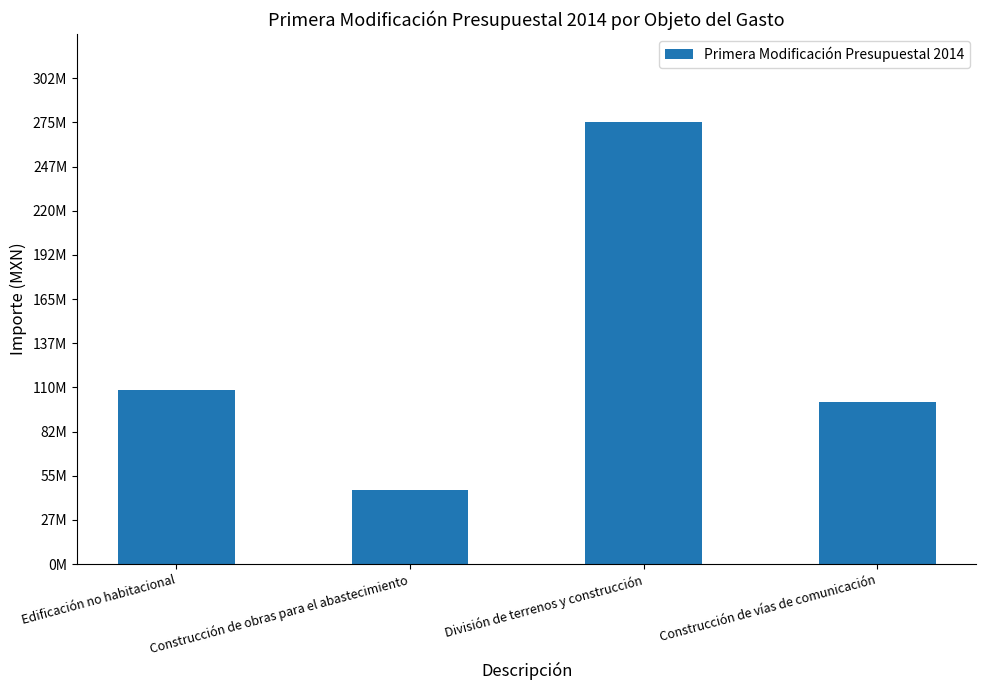

Does the chart contain any negative values?

No